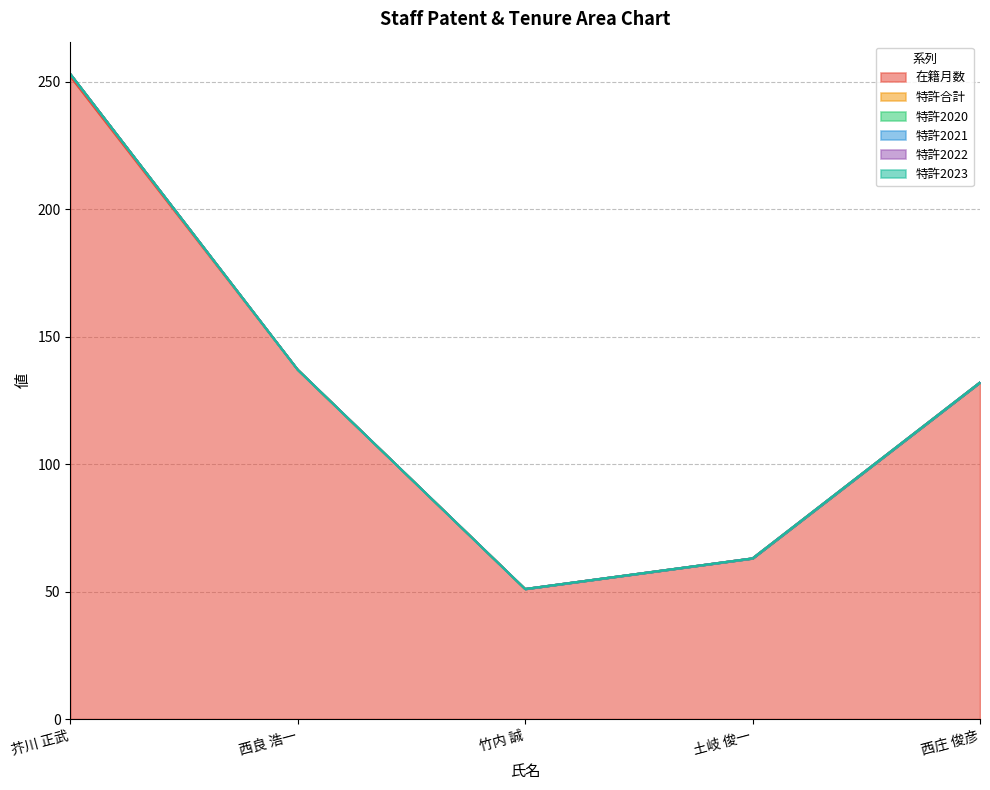

What is the difference between the maximum and second lowest values in the 特許合計 series?

1